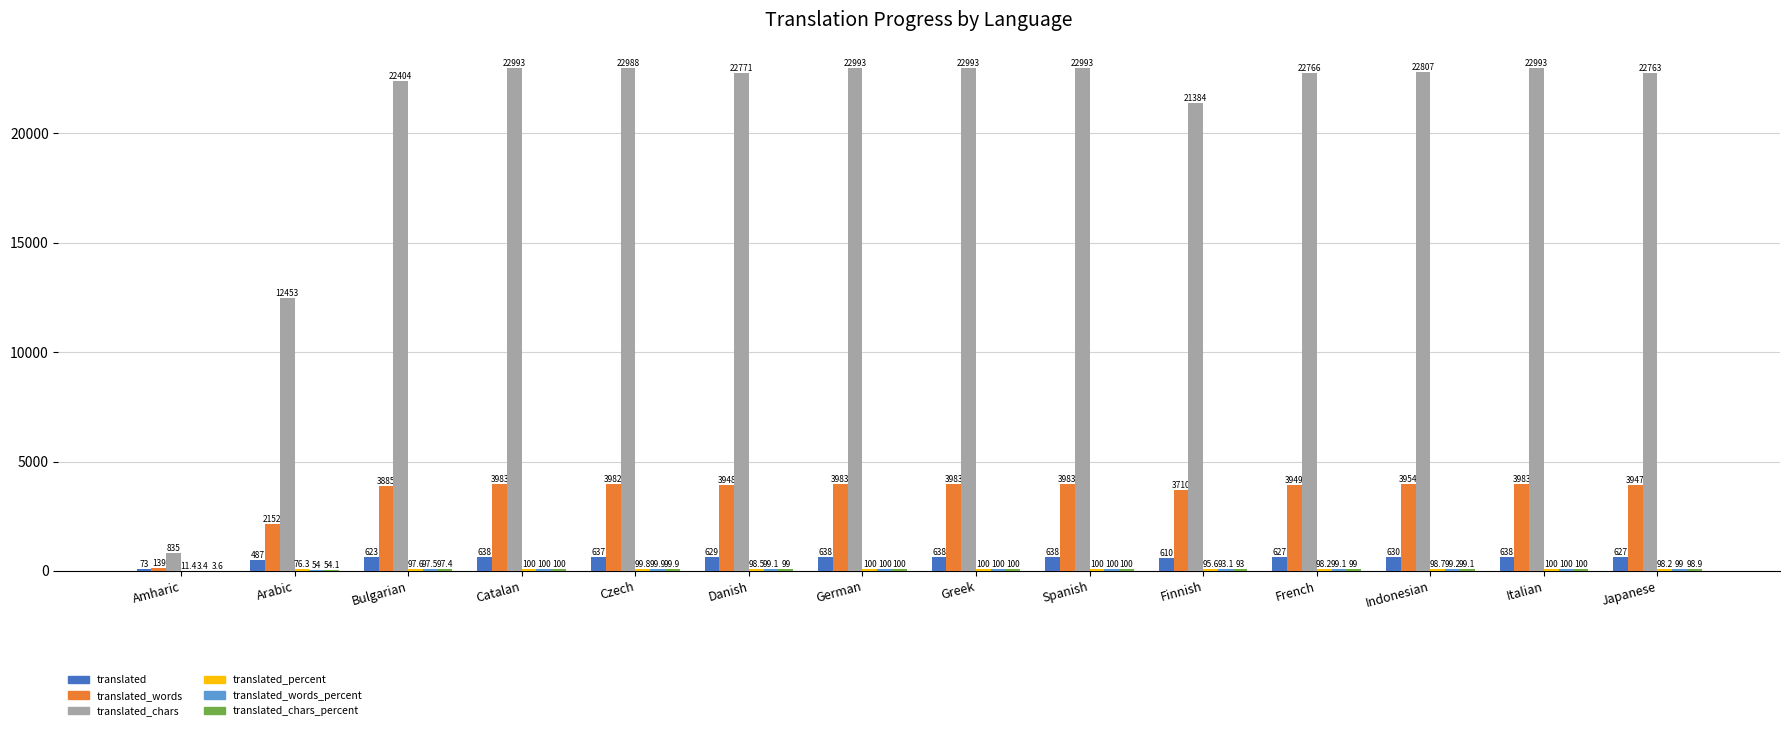

What is the sum of the translated_chars values at Amharic and Catalan?

23828.0